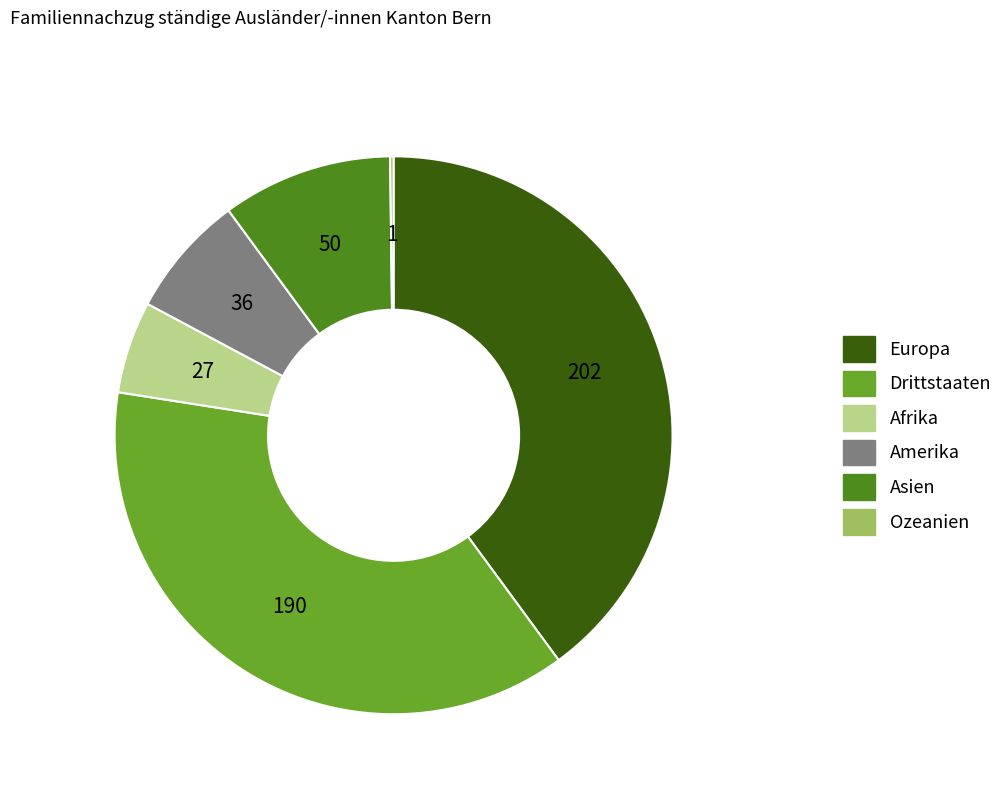

Is the sum of Afrika and Asien greater than half?

No